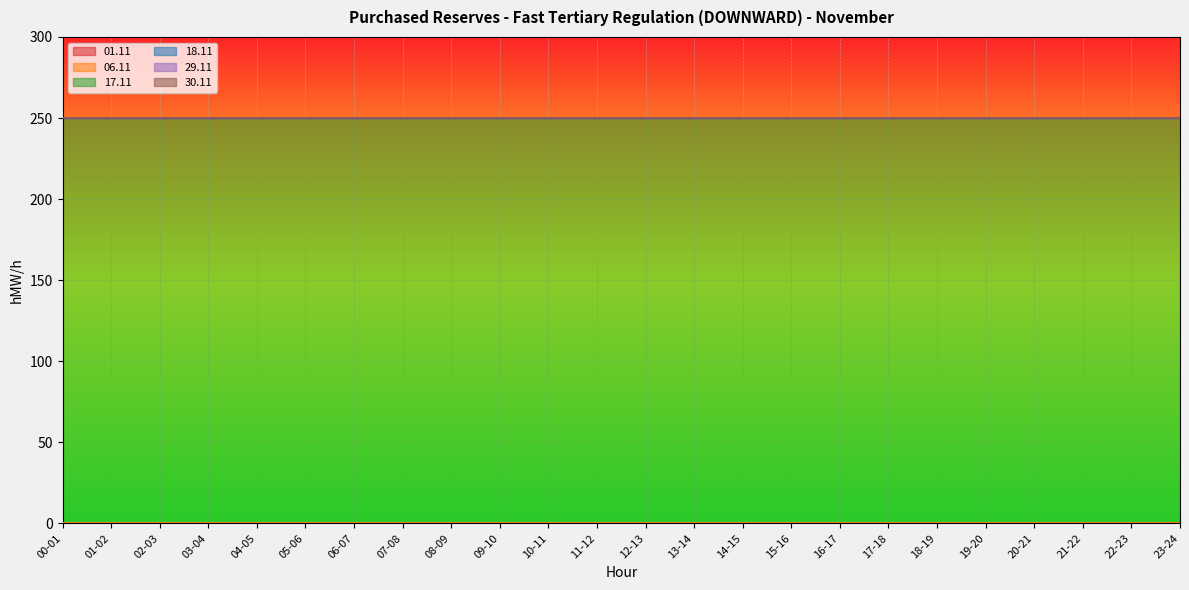

Is the value of 06.11 at 09-10 greater than the value of 18.11 at 22-23?

No